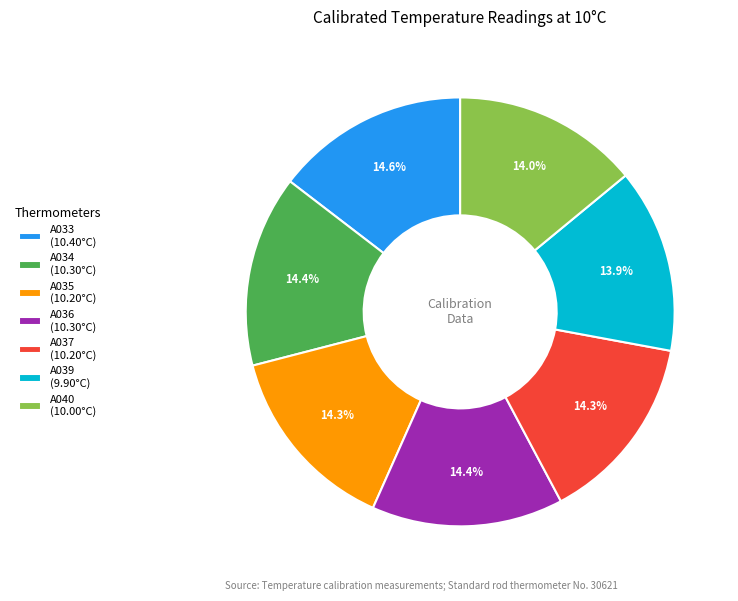

What portion of the pie excludes A037 (10.20°C)?

85.7%